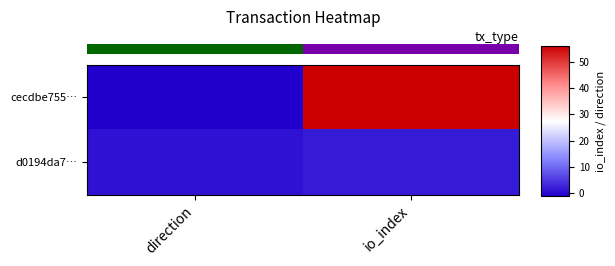

At which category is the sum across all series the highest?

io_index